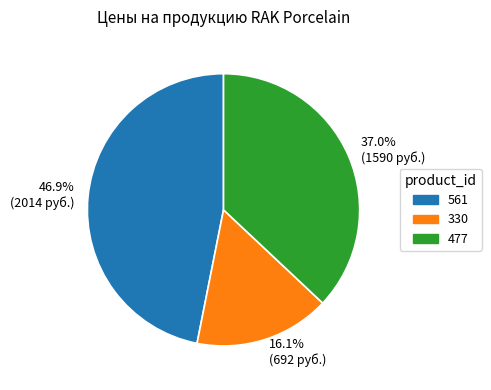

How many slices are in this pie chart?

3